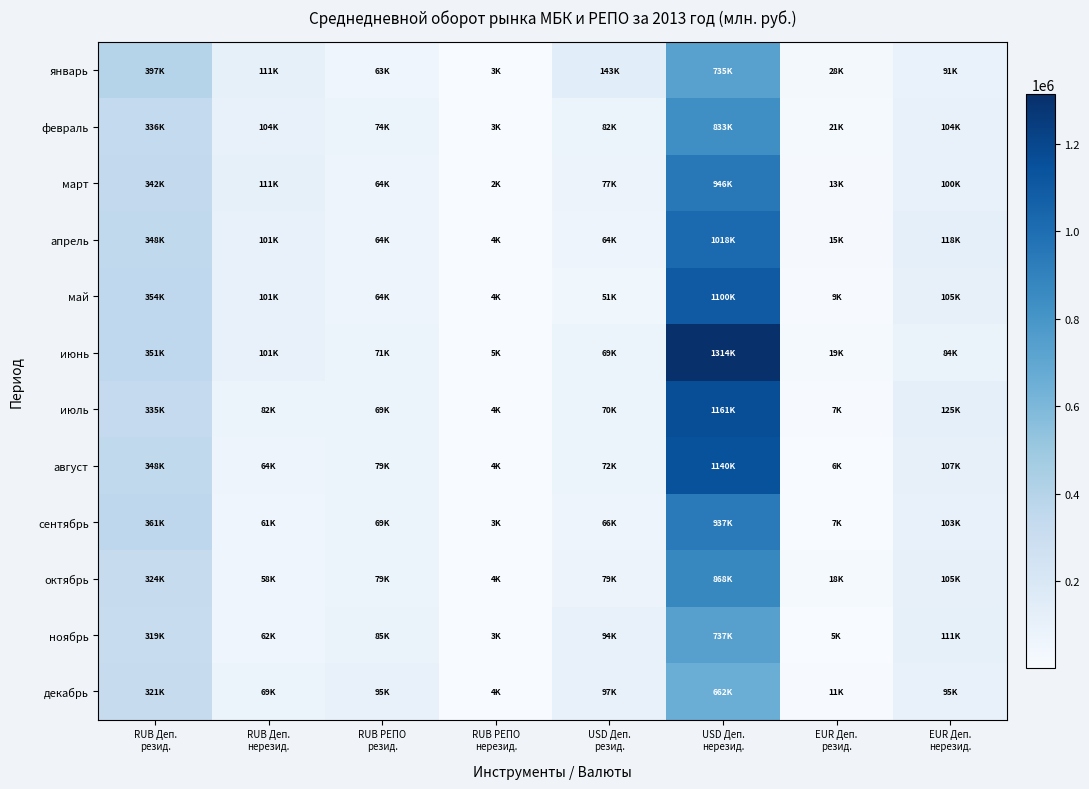

At which category is the sum across all series the highest?

USD Деп.
нерезид.